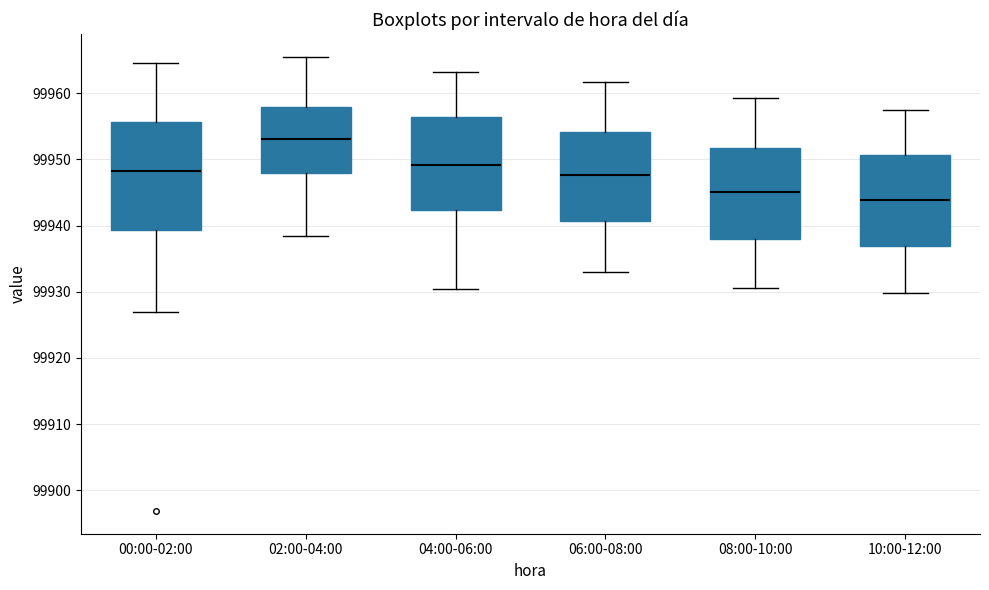

Reading left to right, read every box against the y-axis: the position of its median line, the range the box covers, and the ends of its whiskers. The values are not printed on the chart, so give them approximately, as read against the axis.

00:00-02:00: median 99948, box 99939 to 99956, whiskers 99927 to 99965
02:00-04:00: median 99953, box 99948 to 99958, whiskers 99938 to 99965
04:00-06:00: median 99949, box 99942 to 99956, whiskers 99930 to 99963
06:00-08:00: median 99948, box 99941 to 99954, whiskers 99933 to 99962
08:00-10:00: median 99945, box 99938 to 99952, whiskers 99931 to 99959
10:00-12:00: median 99944, box 99937 to 99951, whiskers 99930 to 99958